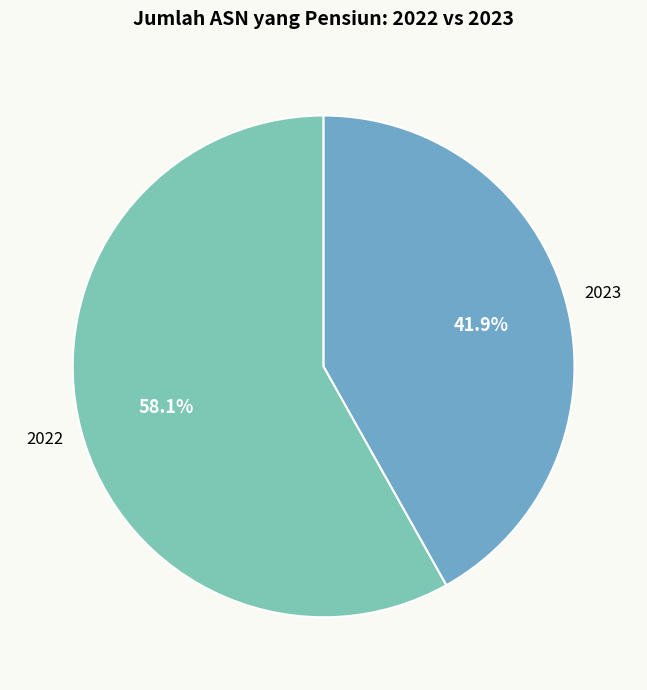

Which category has the biggest portion of the pie?

2022